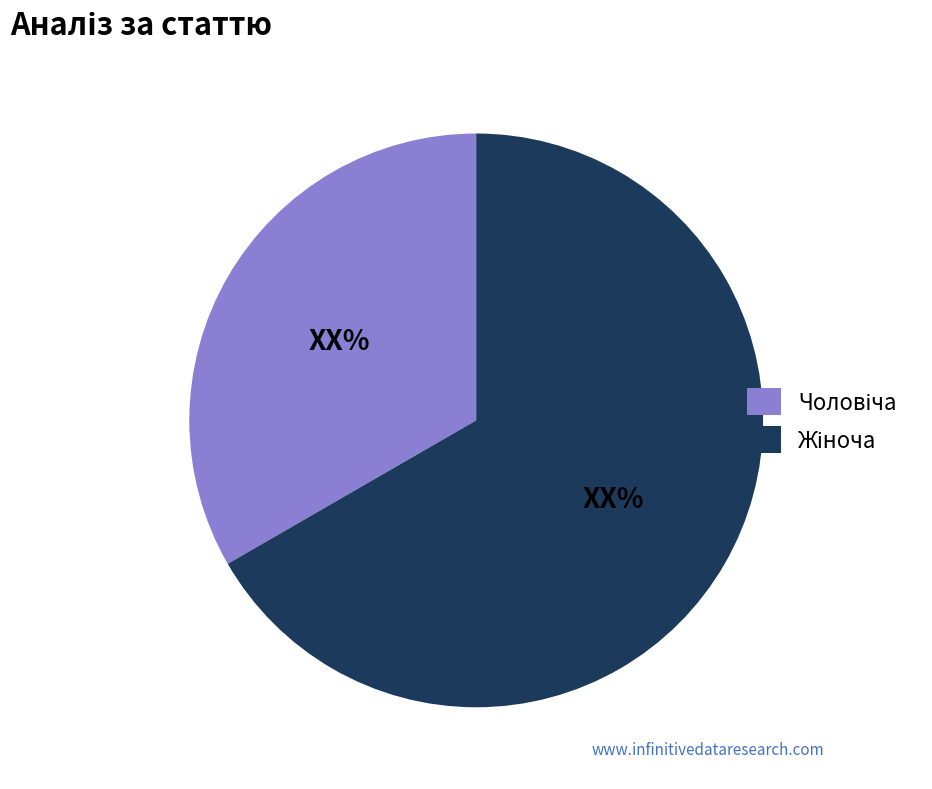

Is there any slice that represents more than half of the pie?

Yes